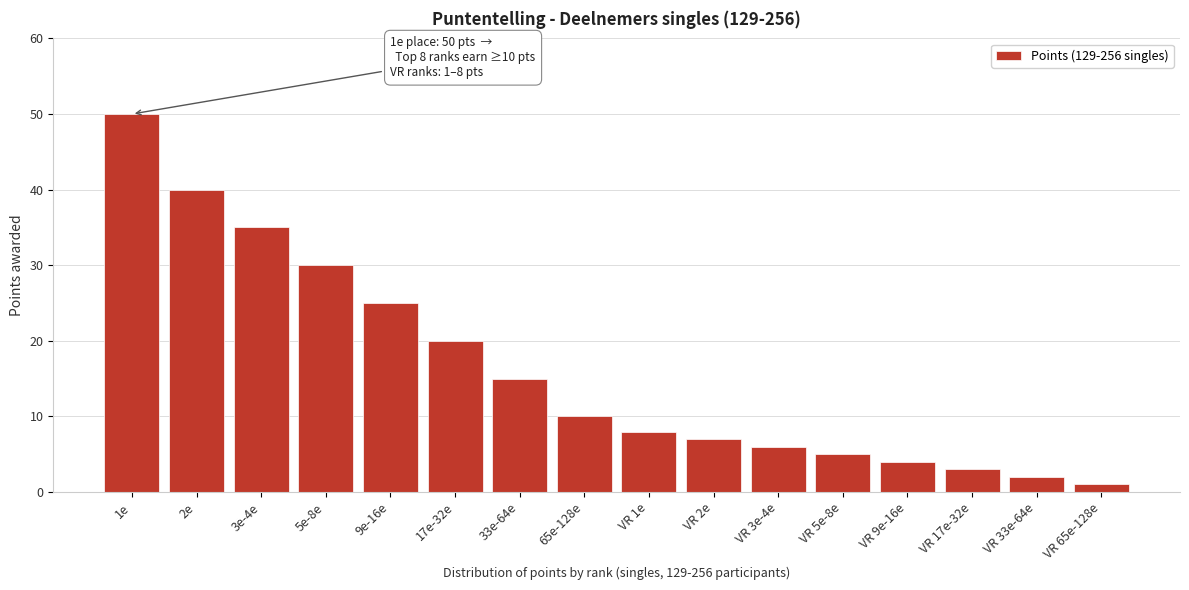

Reading right to left, transcribe all the data shown in this chart.

1	2	3	4	5	6	7	8	10	15	20	25	30	35	40	50